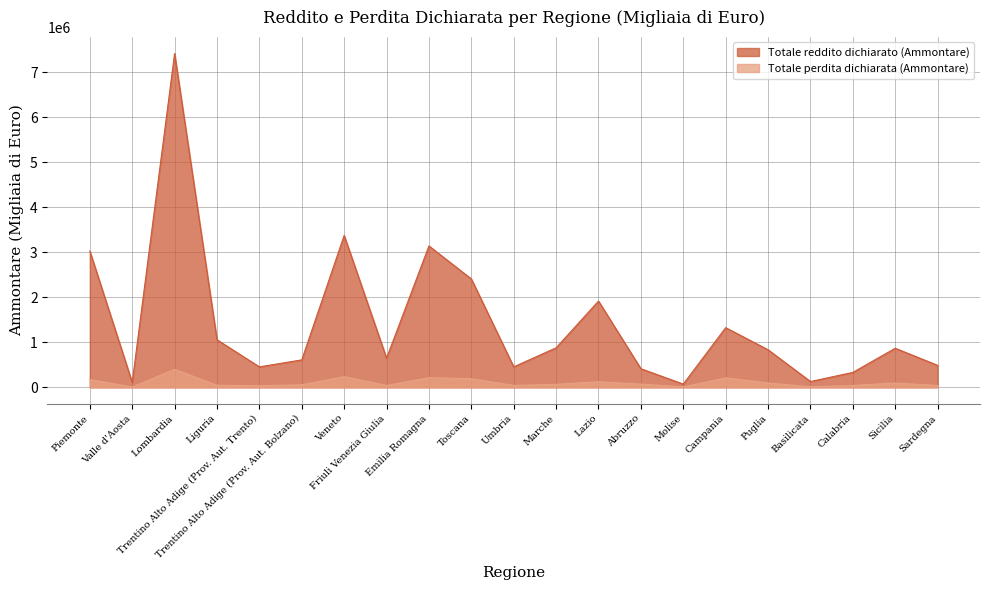

What is the label of the 12th point from the left?

Marche